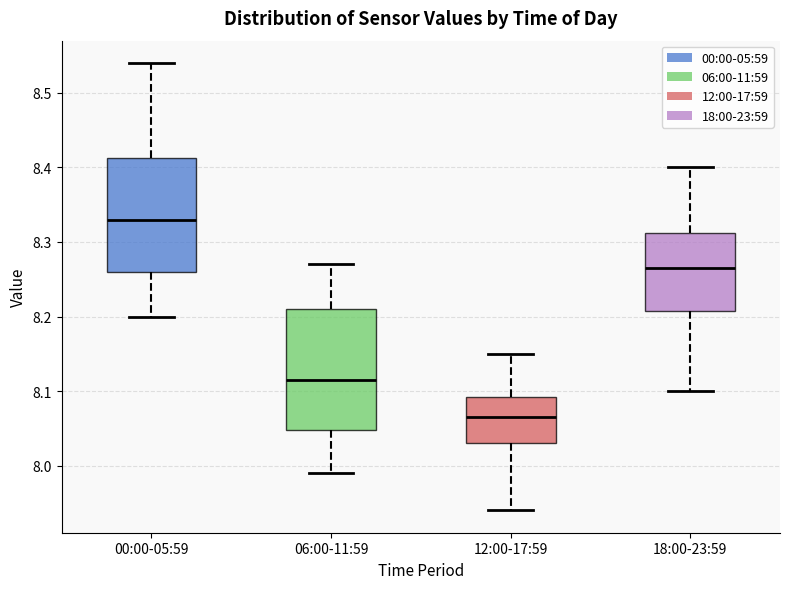

Where does the median line of the box for 00:00-05:59 sit on the y-axis? The values are not printed on the chart, so give them approximately, as read against the axis.

8.33